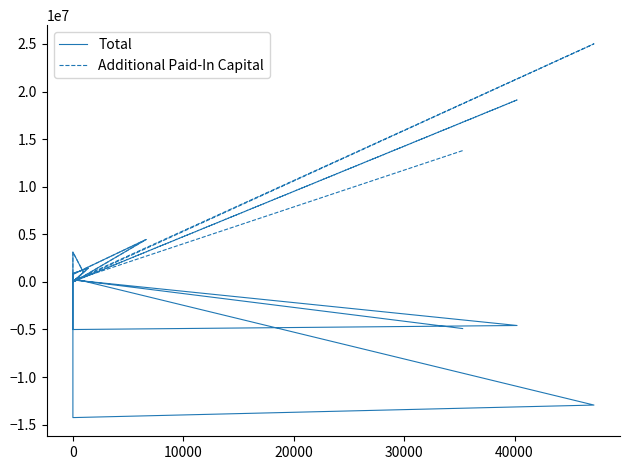

What is the greatest value displayed?

25008016